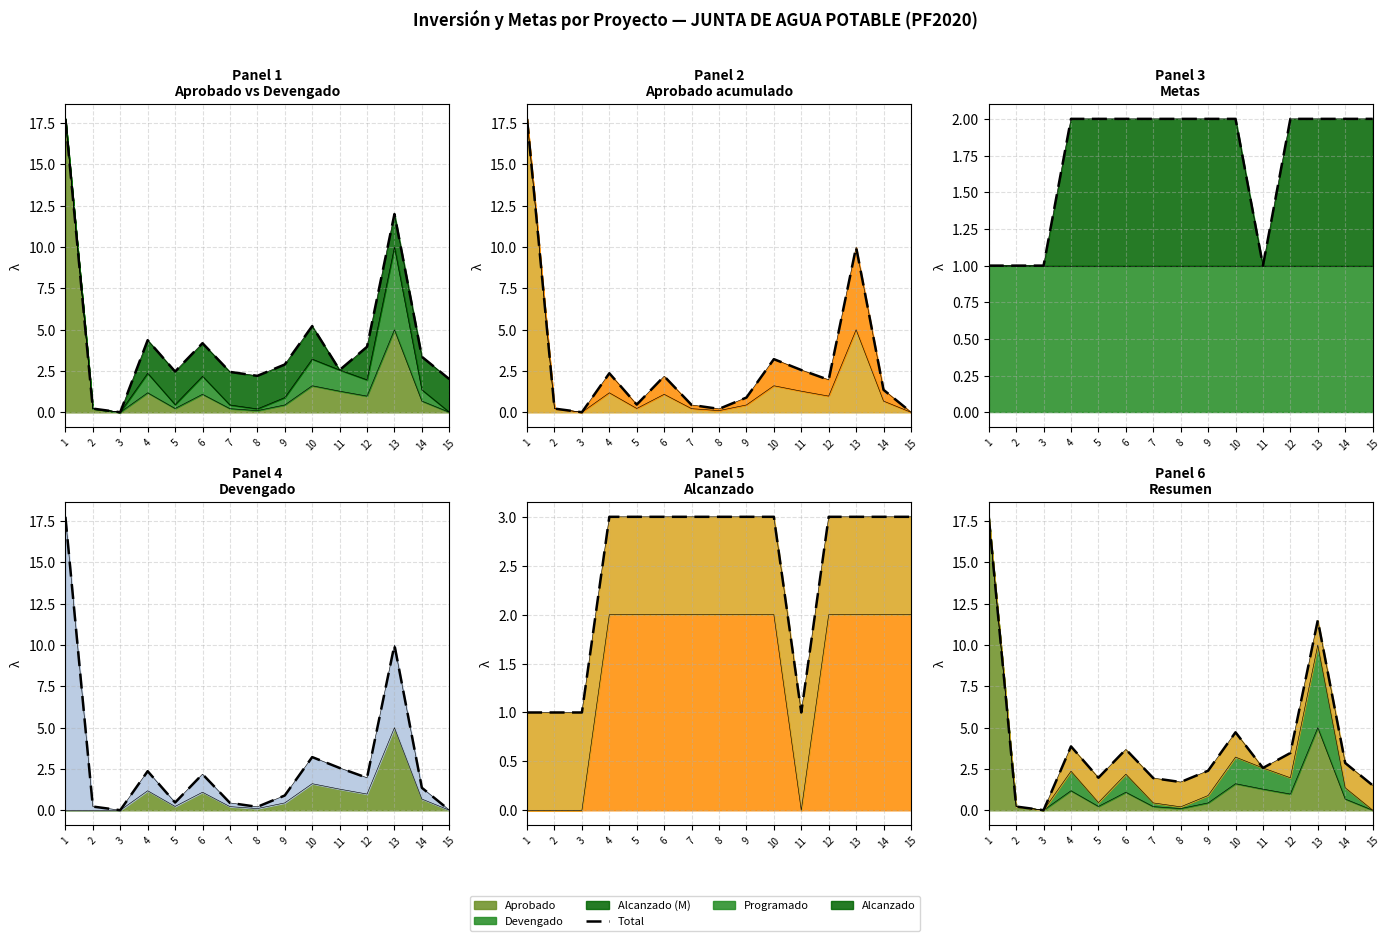

Which has a higher value, 7 or 2?

7